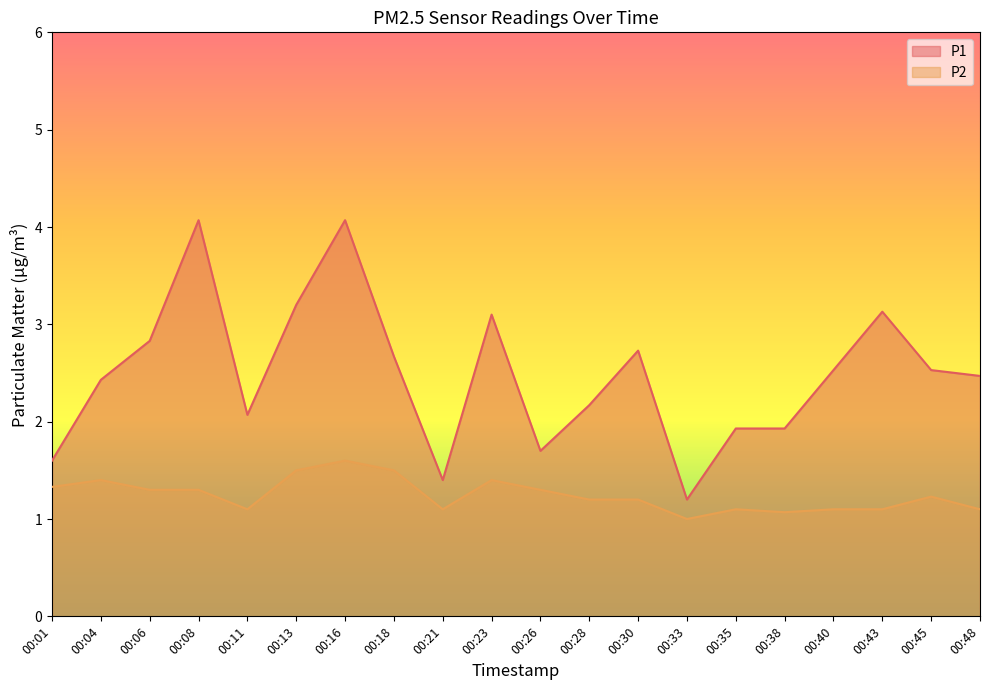

Rank the series at 00:45 from highest to lowest value.

P1, P2